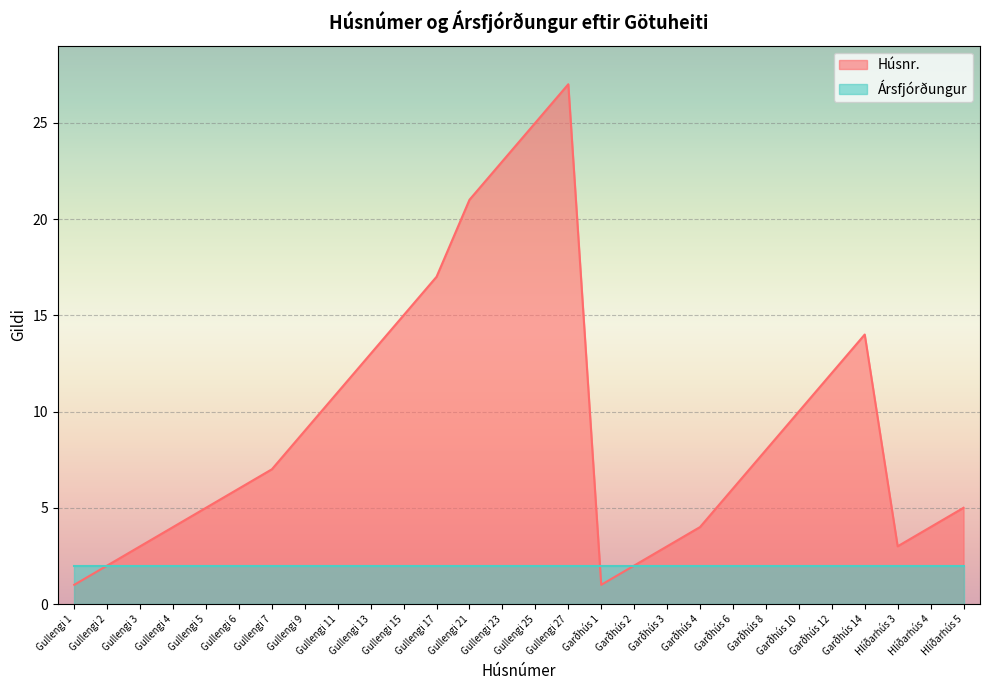

What is the change in value from Garðhús 6 to Hlíðarhús 4?

-2